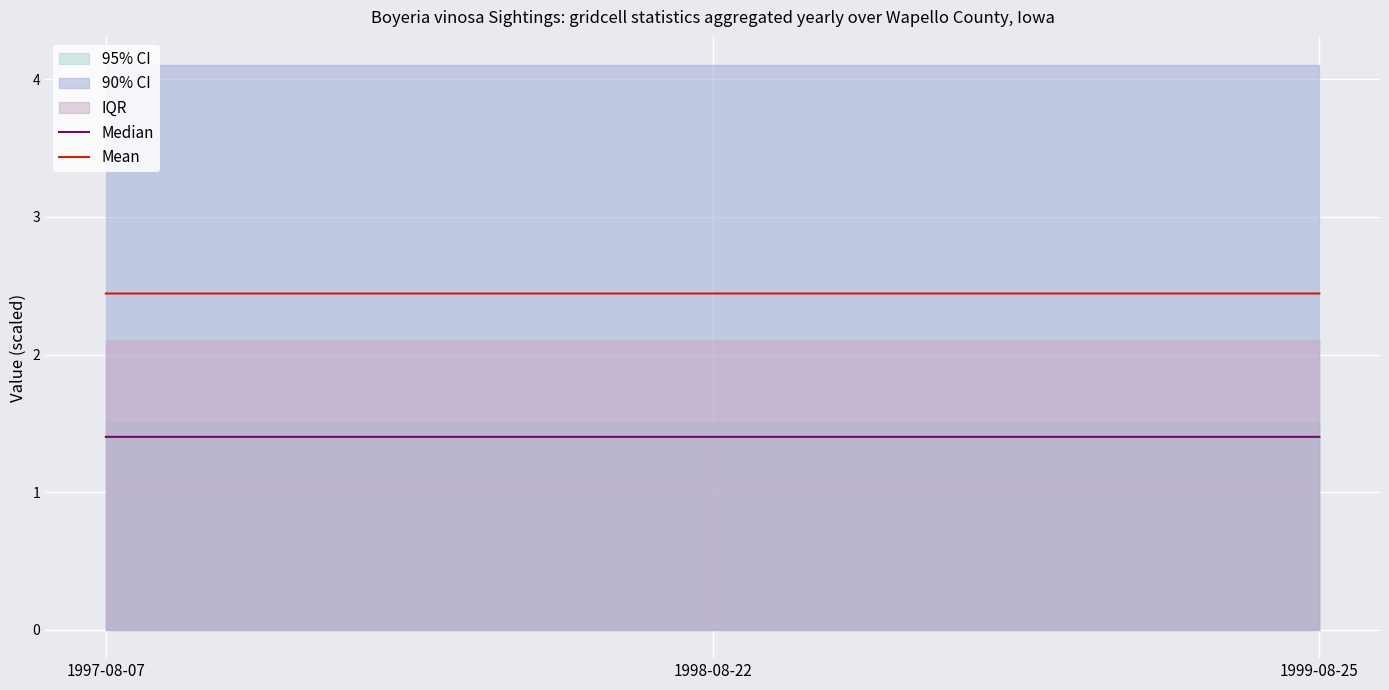

The Mean series shows 1.0 at 1999-08-25. True or false?

False